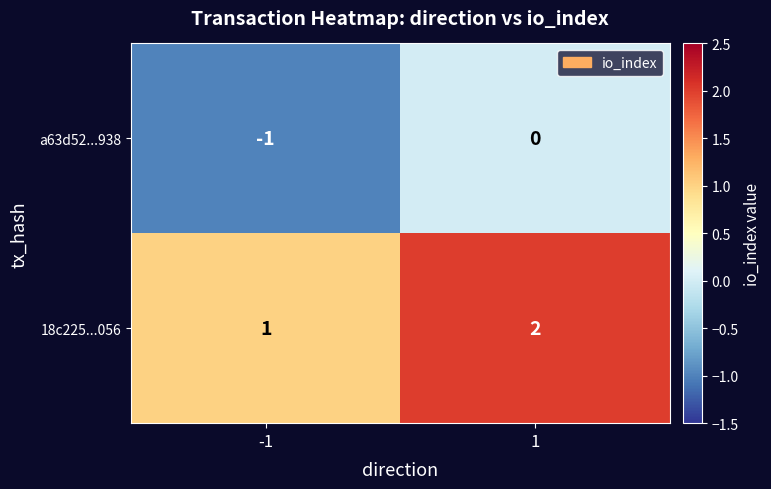

How many categories are shown in the chart?

2